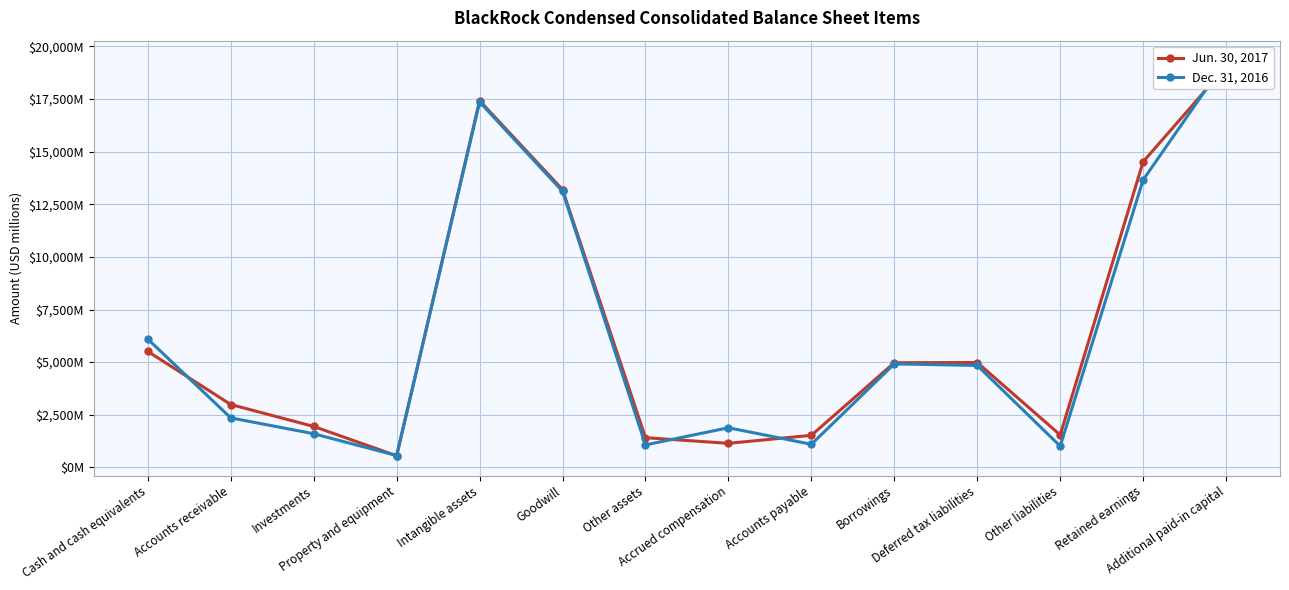

What is the sum of all Dec. 31, 2016 values?

88874